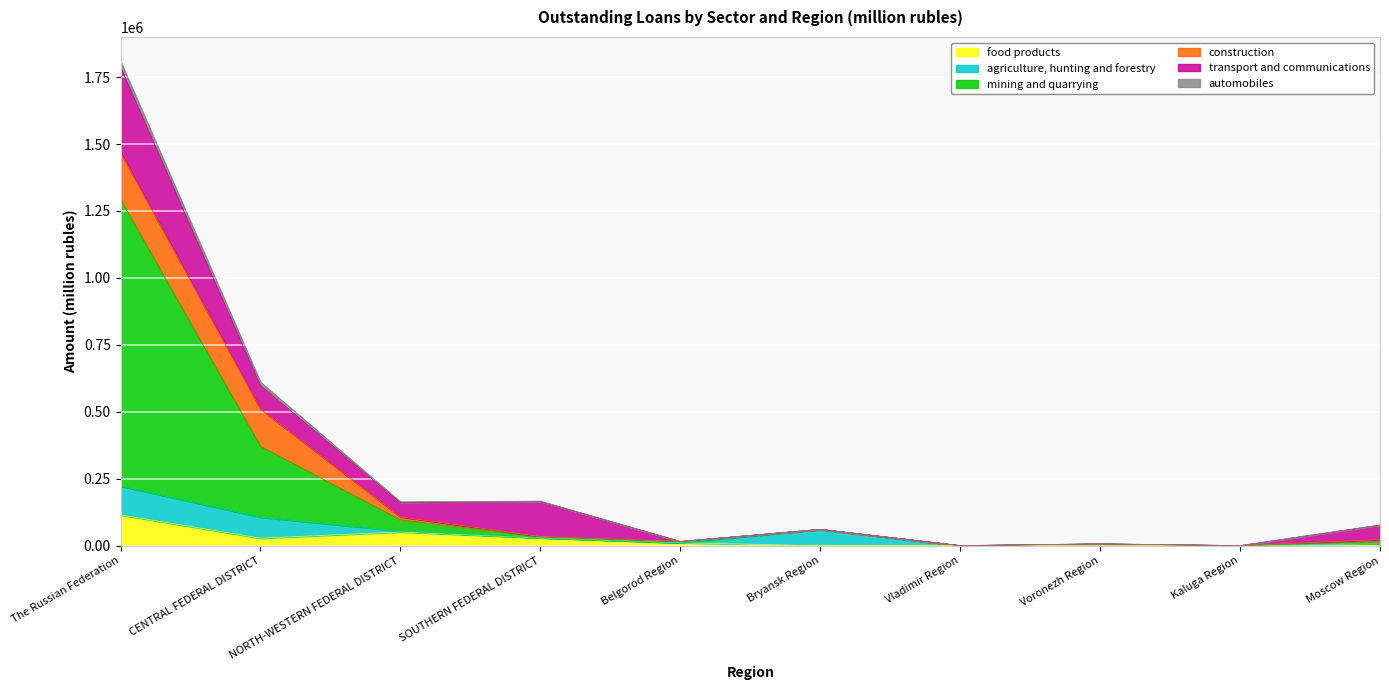

What is the total value across all series at Bryansk Region?

61011